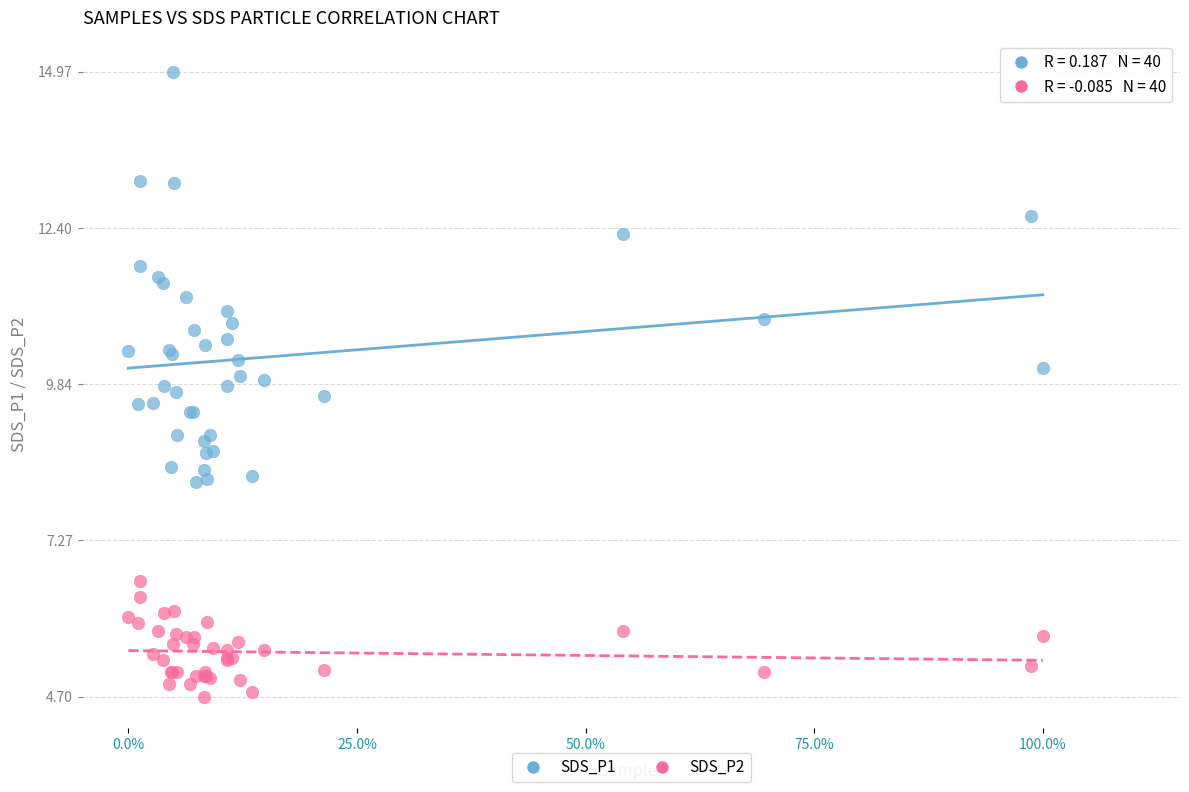

Which series reaches the minimum Y coordinate?

SDS_P2